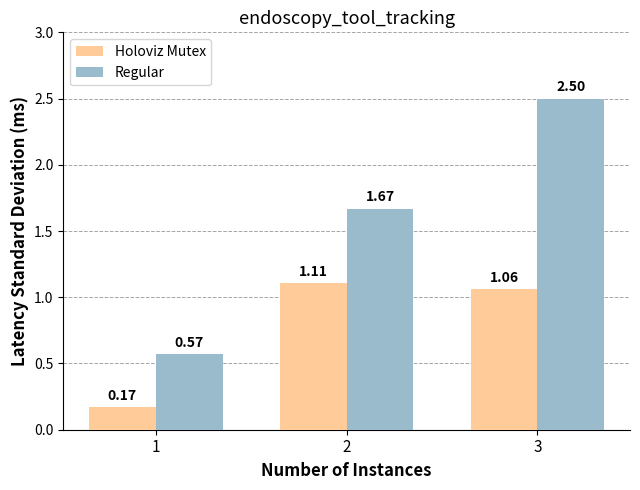

What is the average value of the Regular series?

1.6